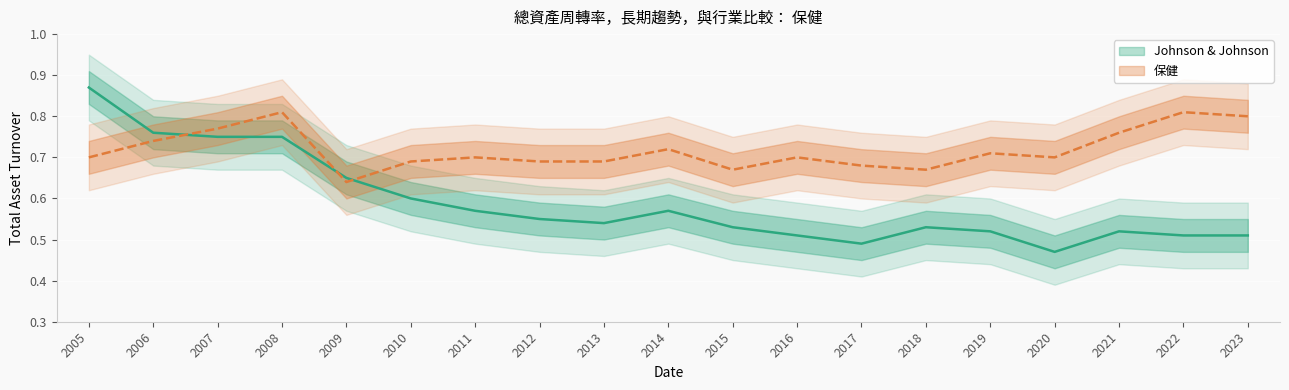

At which label does Johnson & Johnson reach its minimum?

2020